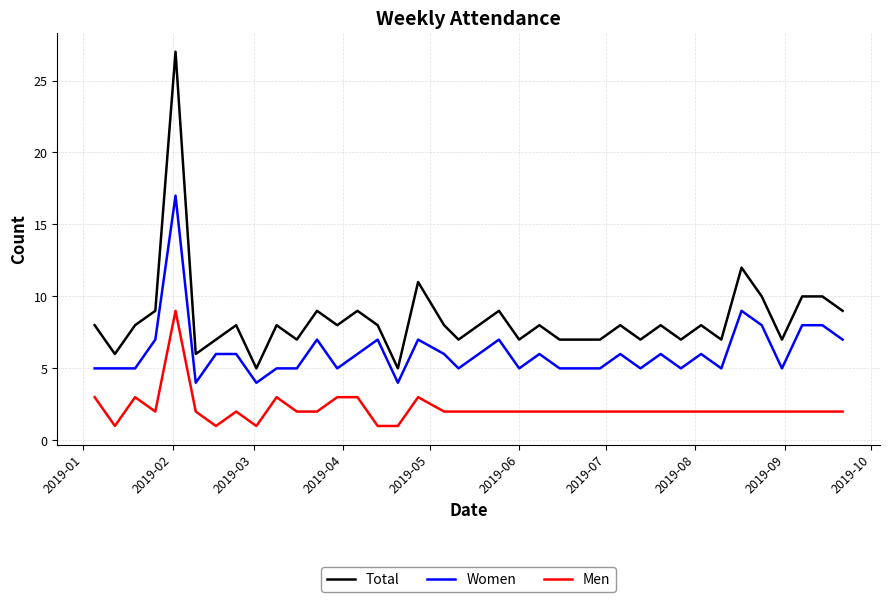

True or false: Men and Total intersect in this chart.

False